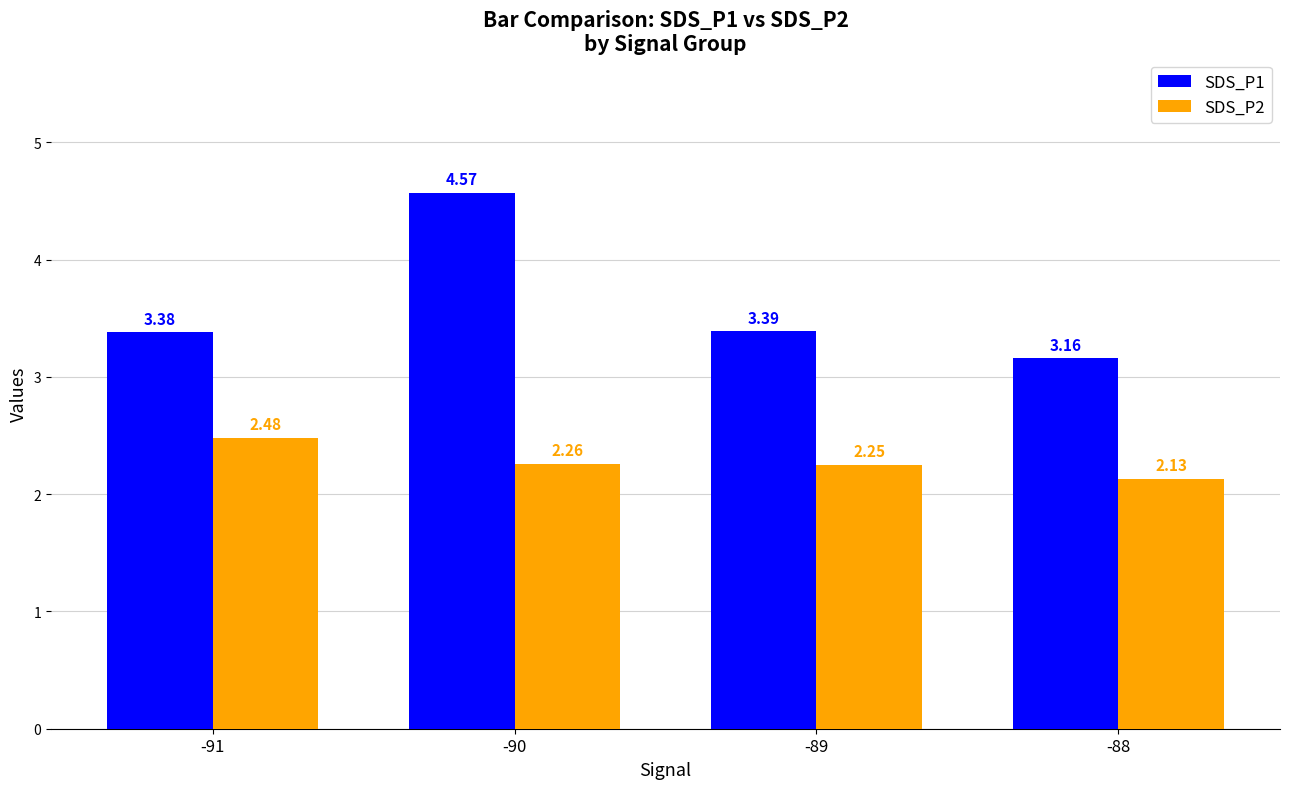

List the labels in order of SDS_P2 value, largest first.

-91, -90, -89, -88